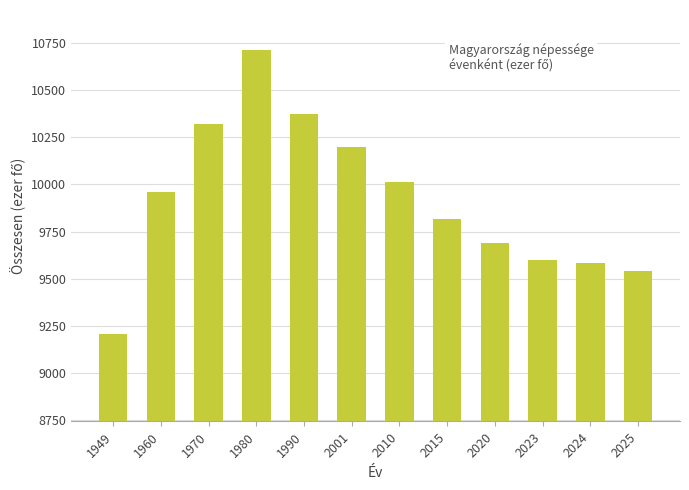

Are the bars horizontal?

No